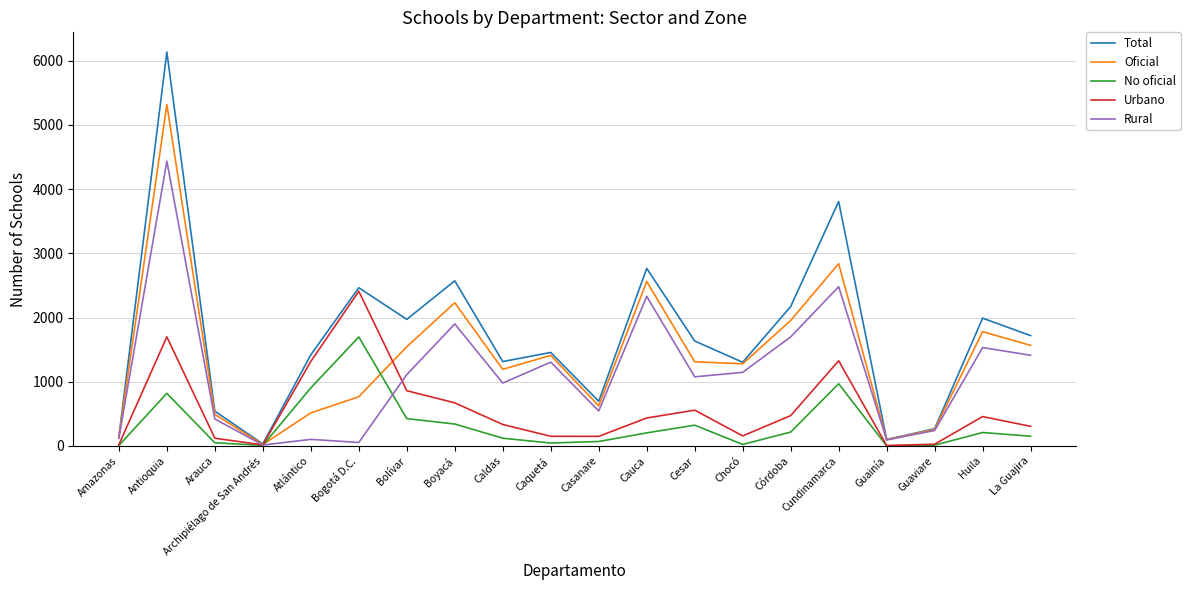

What is the minimum value for No oficial?

2